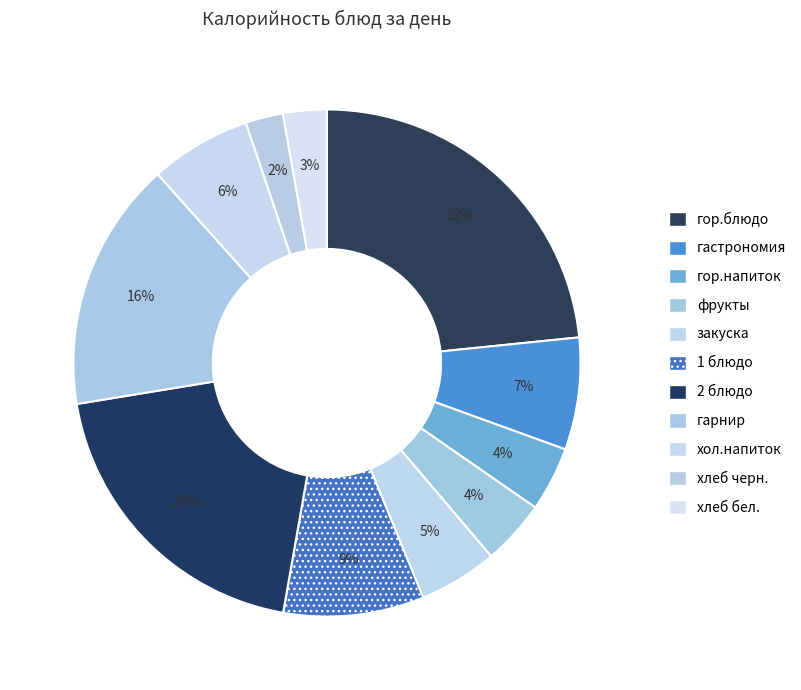

Which slice is the largest?

гор.блюдо